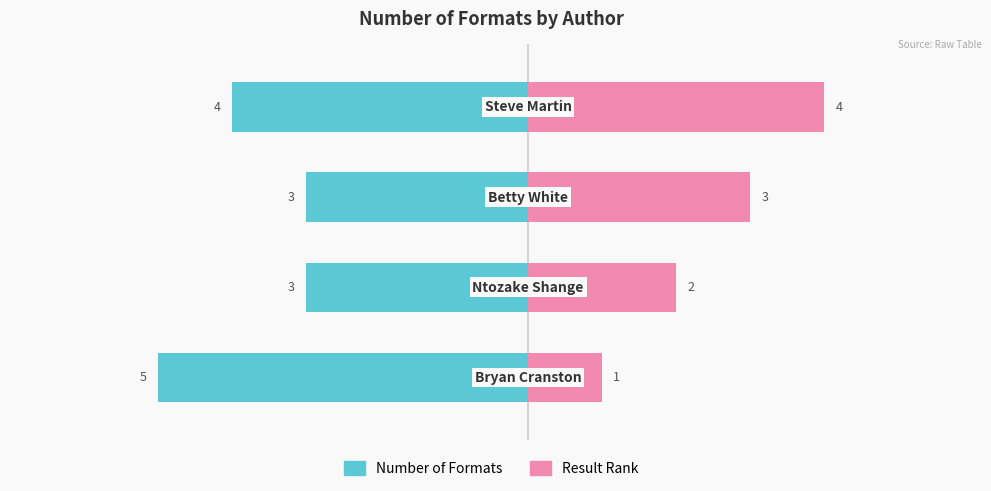

True or false: Number of Formats has a value of -5 at 2.

False